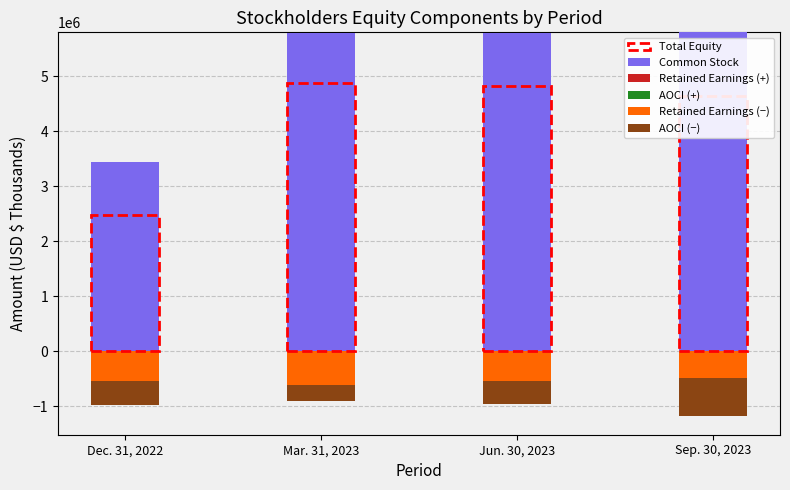

At how many categories does at least one series exceed 3998490?

3